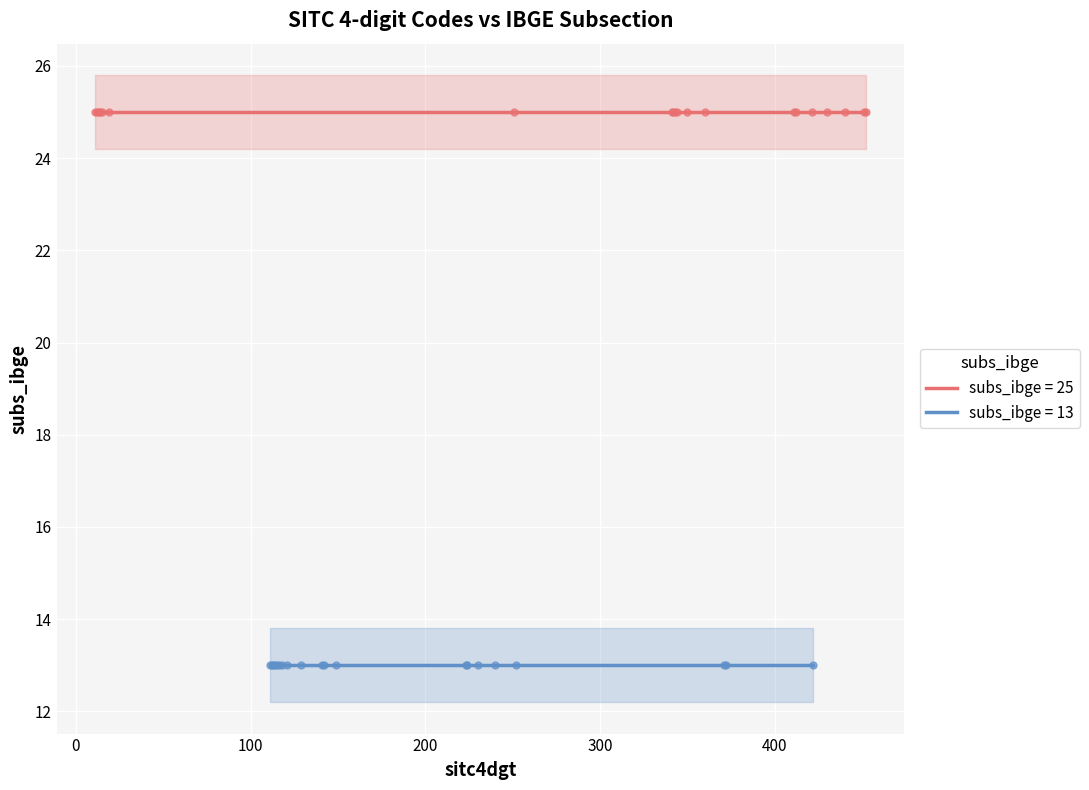

Which series contains the lowest Y value?

subs_ibge_13